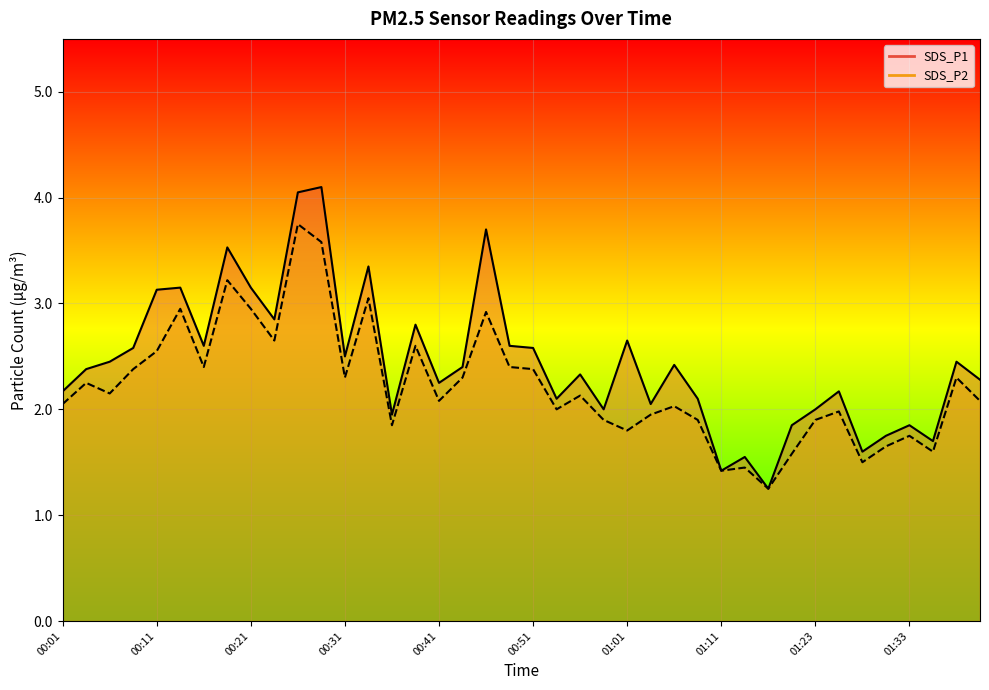

At which label is SDS_P1 line closest to 2?

23